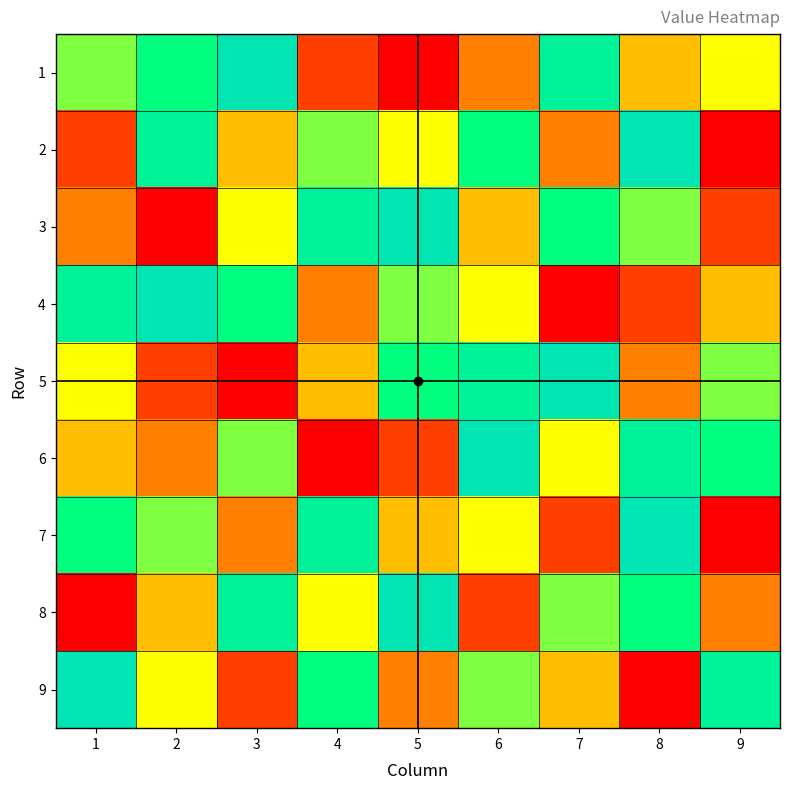

At how many categories does at least one series exceed 8?

7